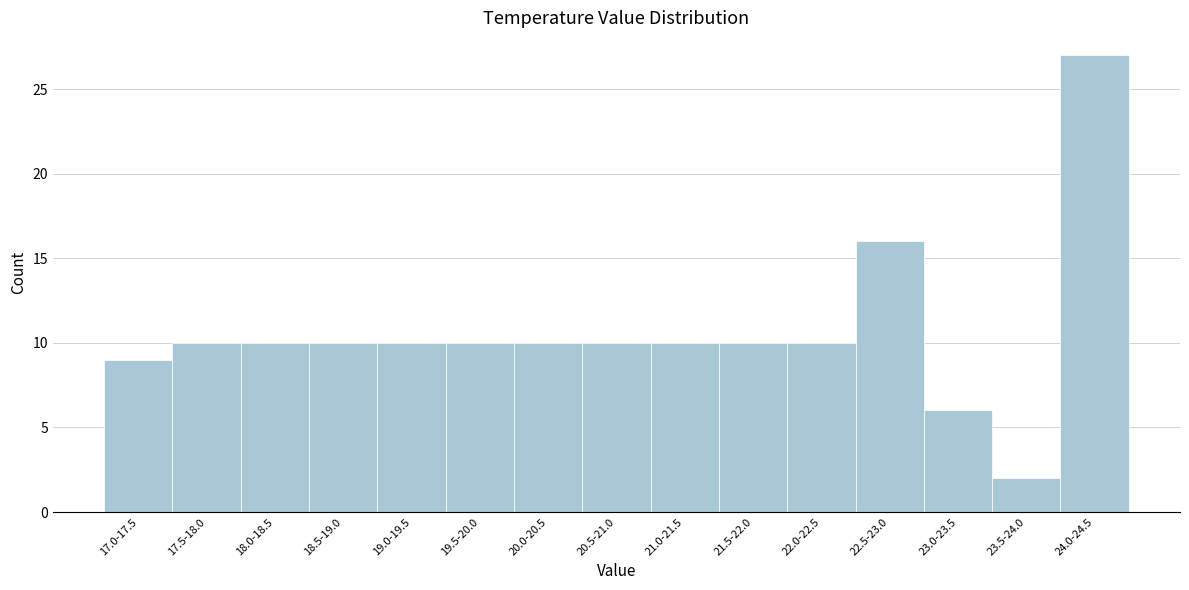

Reading left to right, list all the values displayed in this chart.

17.0-17.5=9	17.5-18.0=10	18.0-18.5=10	18.5-19.0=10	19.0-19.5=10	19.5-20.0=10	20.0-20.5=10	20.5-21.0=10	21.0-21.5=10	21.5-22.0=10	22.0-22.5=10	22.5-23.0=16	23.0-23.5=6	23.5-24.0=2	24.0-24.5=27